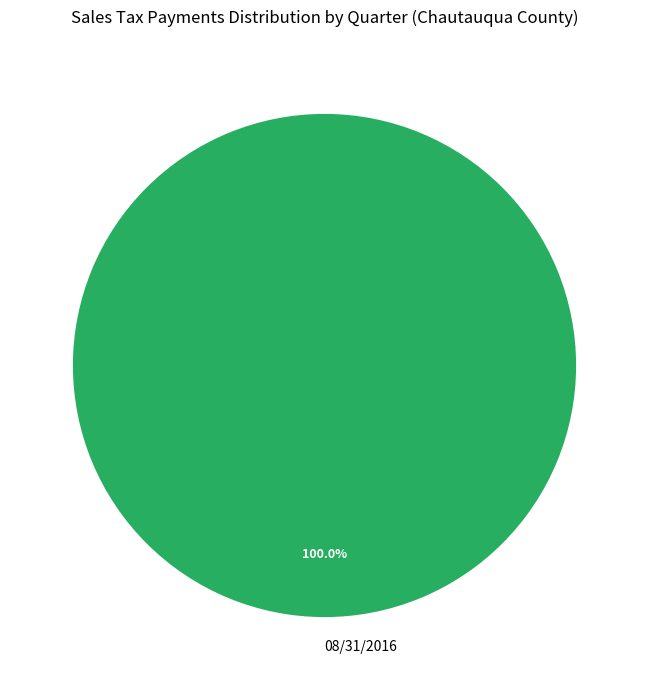

Does any single category account for the majority?

Yes